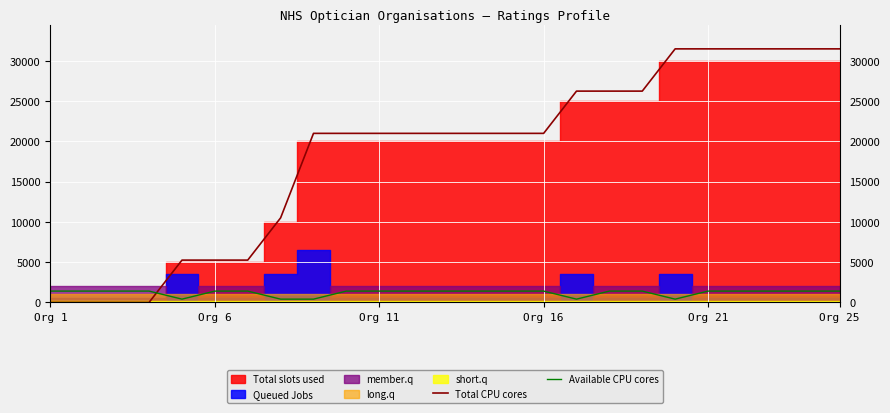

Which series ends up on top after the final intersection of Total CPU cores and Available CPU cores?

Total CPU cores